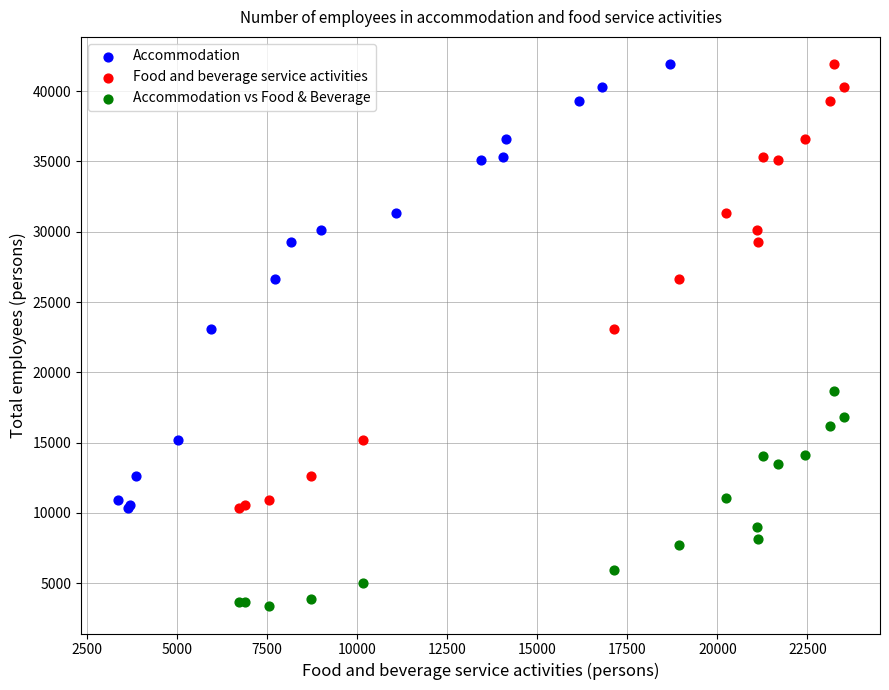

Which series reaches the minimum Y coordinate?

Accommodation vs Food & Beverage